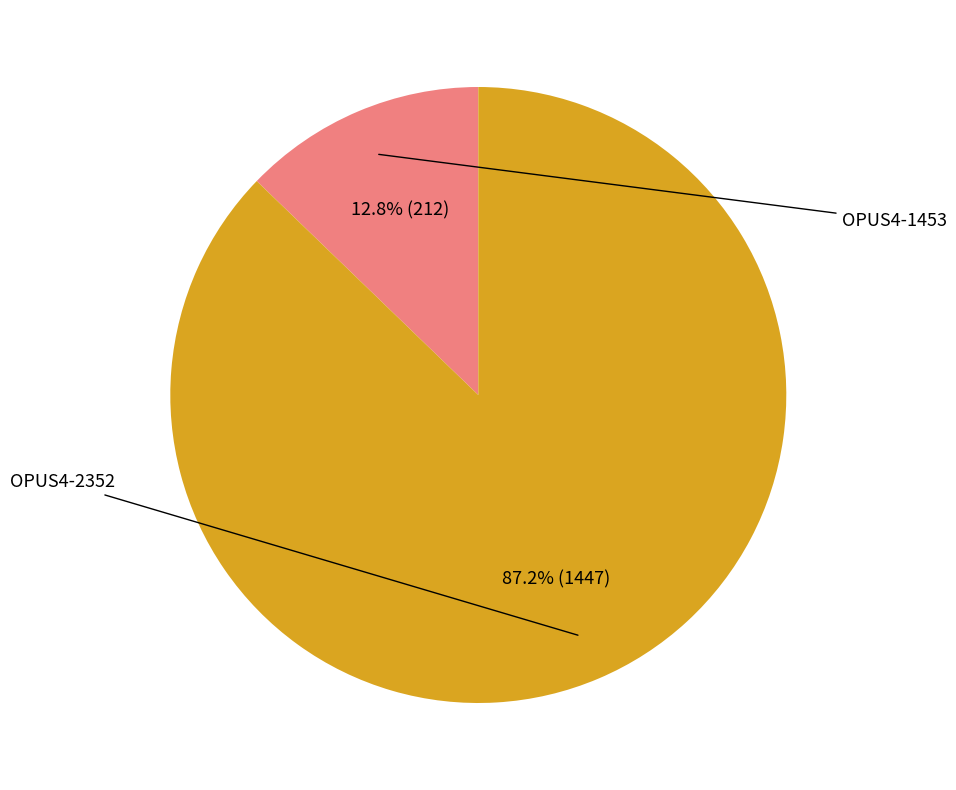

Is there any slice that represents more than half of the pie?

Yes